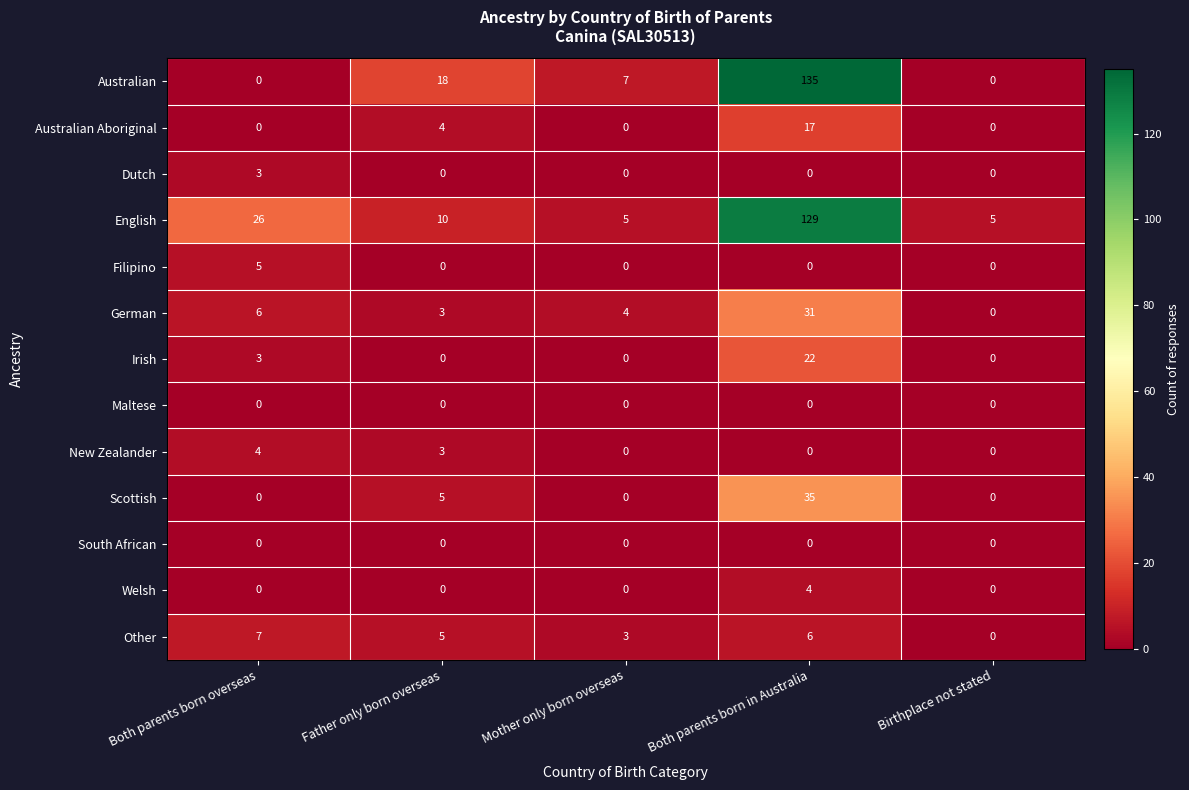

What is the sum of the Australian values at Both parents born in Australia and Mother only born overseas?

142